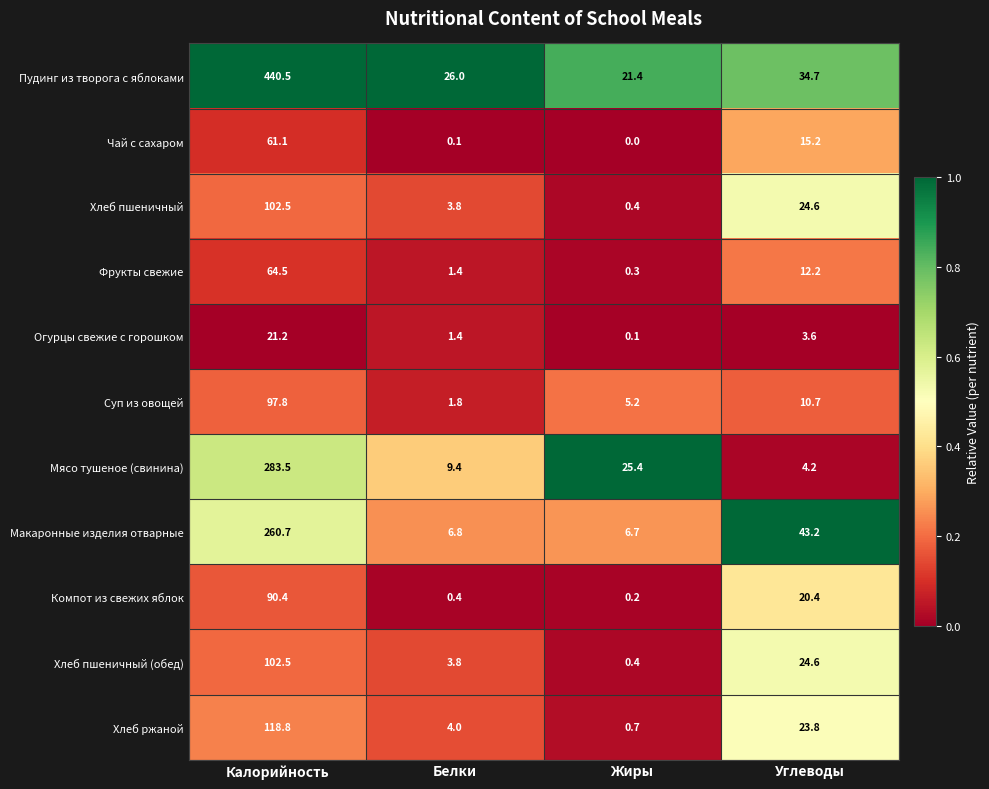

What is the sum of all Хлеб пшеничный (обед) values?

131.3